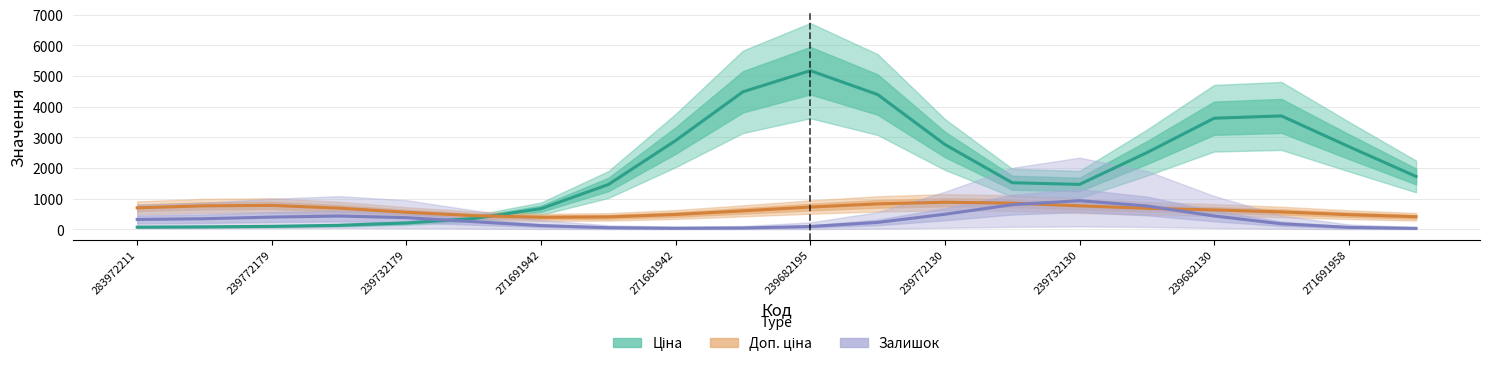

Rank the series by their average value, from lowest to highest.

Залишок, Доп. ціна, Ціна